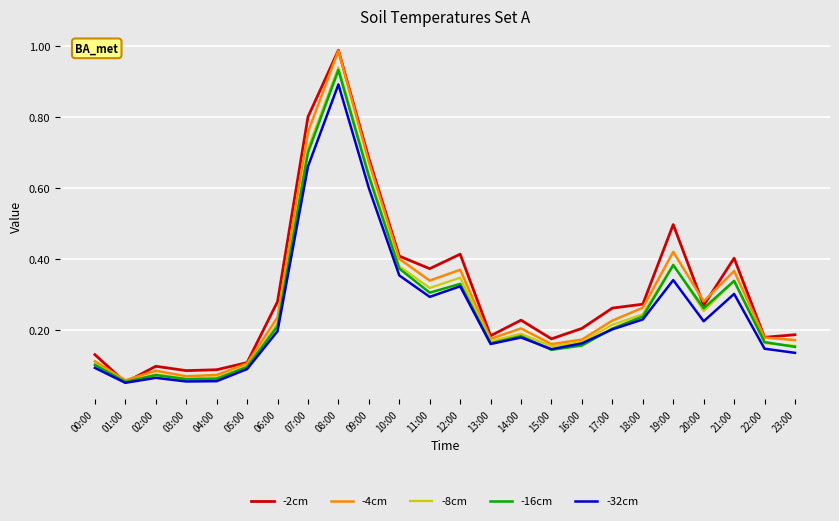

True or false: -16cm has more than 2 points higher than both neighbors.

True